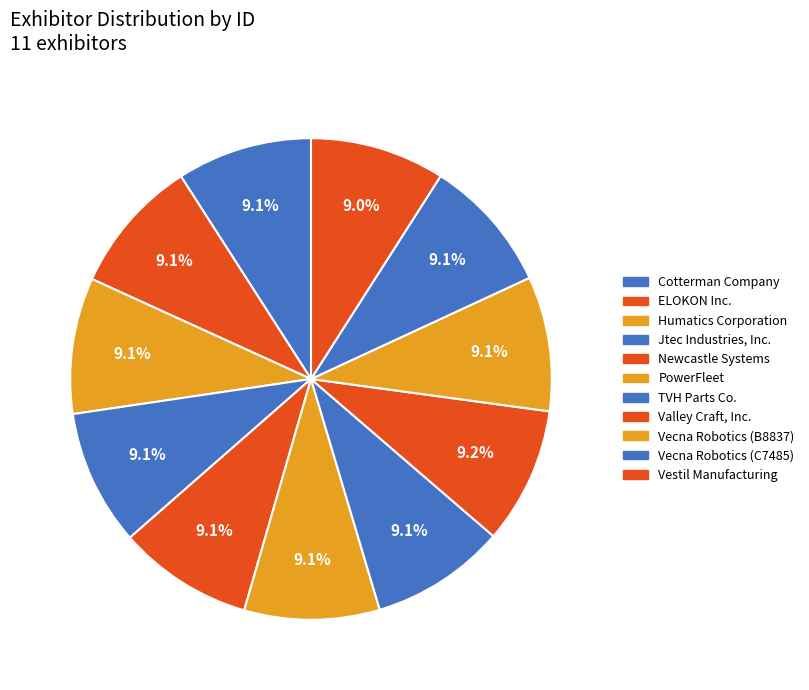

Count the number of slices in the pie.

11